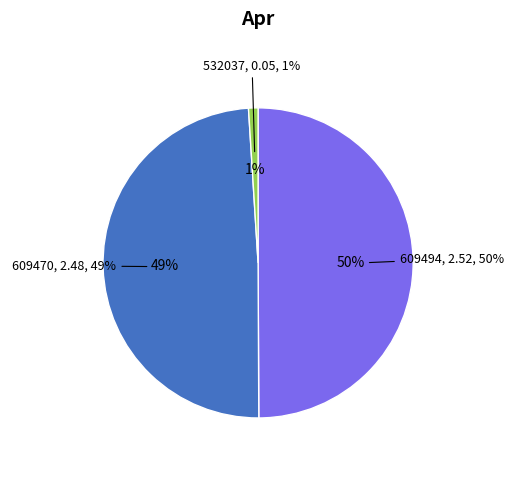

What percentage is the 609470 slice, to the nearest percent?

49%